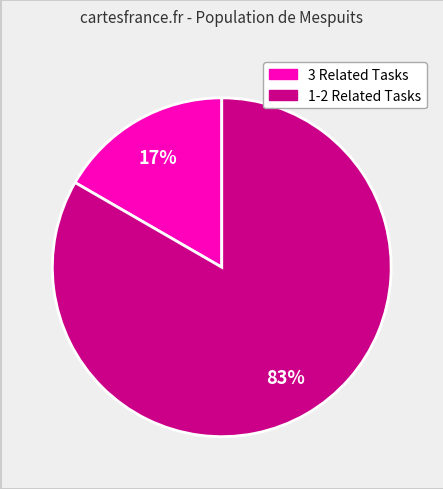

To the nearest percent, what is the average slice percentage?

50%